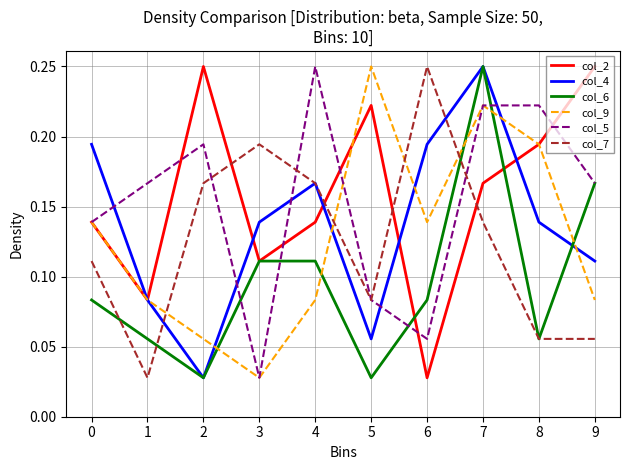

Is the value of col_6 at 3 greater than the value of col_7 at 9?

Yes